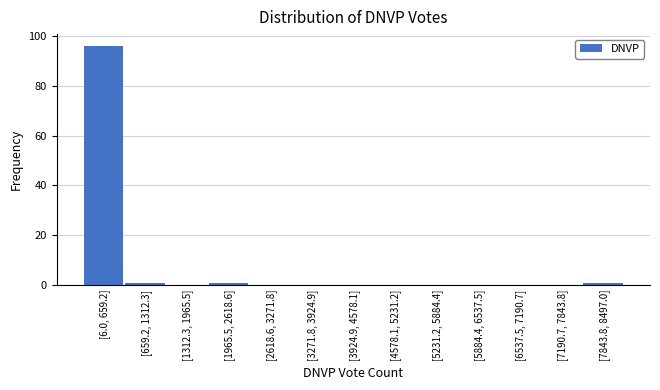

Reading left to right, list all the values displayed in this chart.

[6.0, 659.2]=96	[659.2, 1312.3]=1	[1312.3, 1965.5]=0	[1965.5, 2618.6]=1	[2618.6, 3271.8]=0	[3271.8, 3924.9]=0	[3924.9, 4578.1]=0	[4578.1, 5231.2]=0	[5231.2, 5884.4]=0	[5884.4, 6537.5]=0	[6537.5, 7190.7]=0	[7190.7, 7843.8]=0	[7843.8, 8497.0]=1